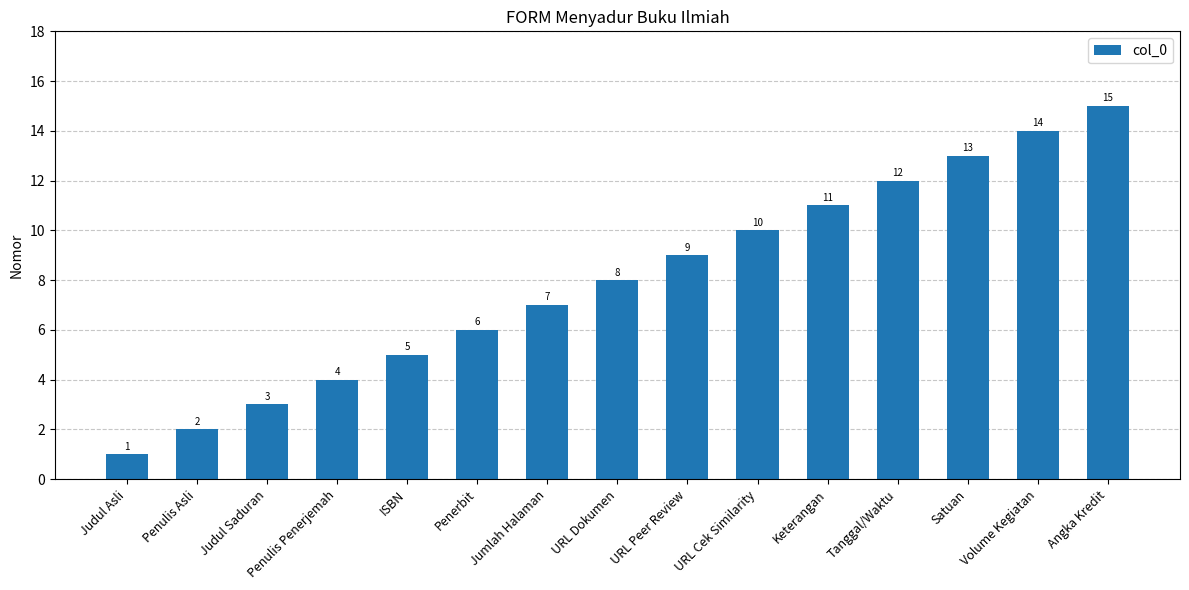

What is the difference between the values at URL Cek Similarity and Penerbit?

4